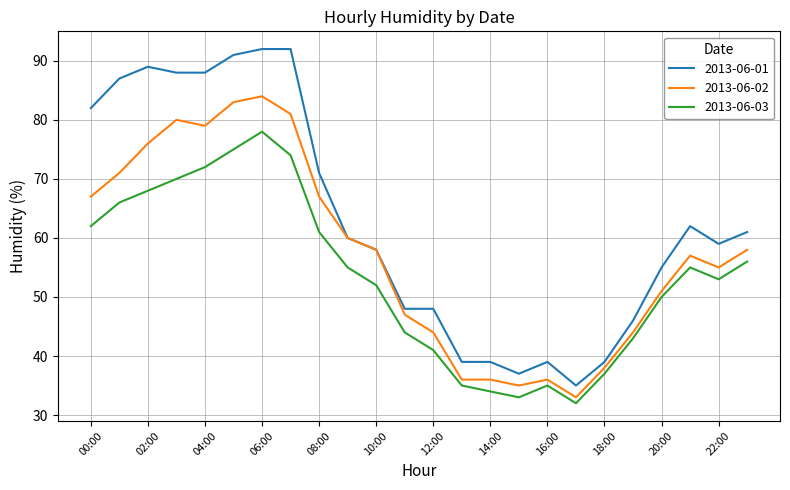

Which series has the largest total across all categories?

2013-06-01